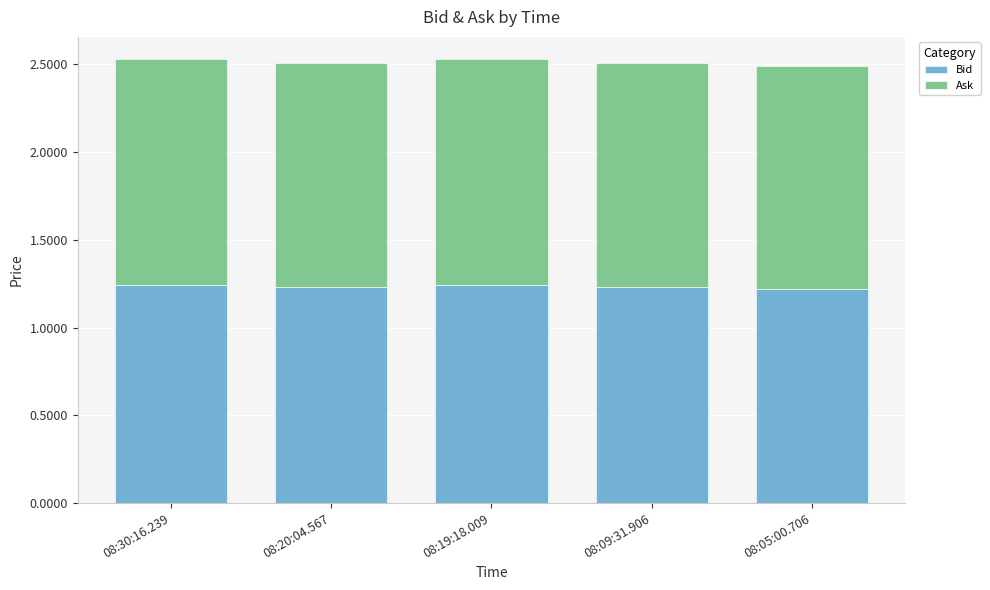

Are the bars grouped side by side (vs. stacked)?

No